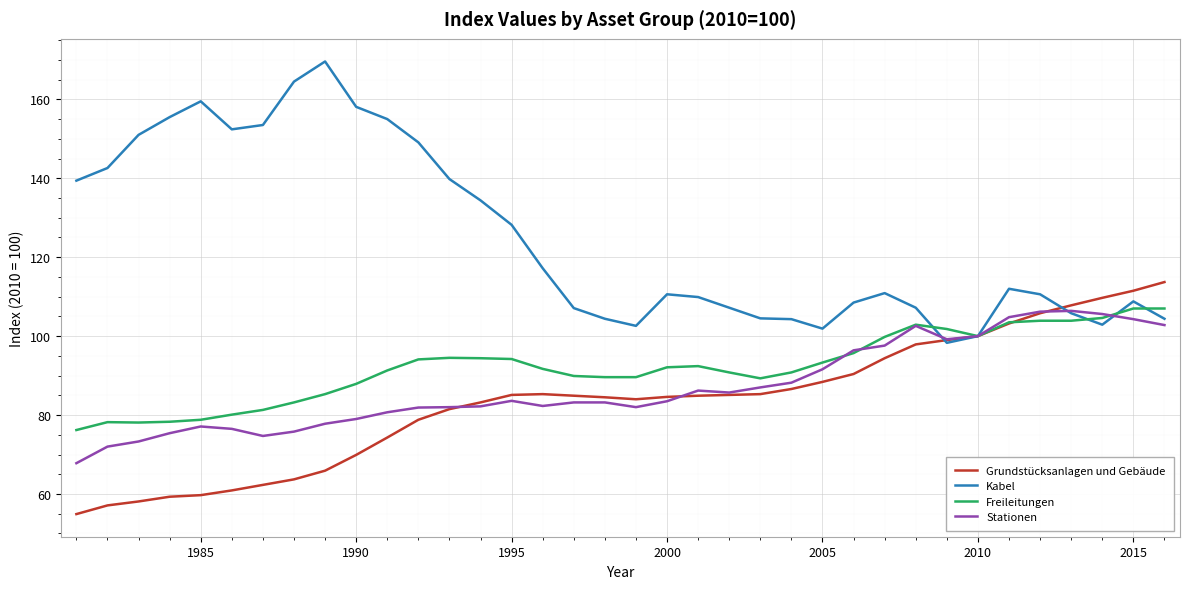

Which series has the largest total across all categories?

Kabel